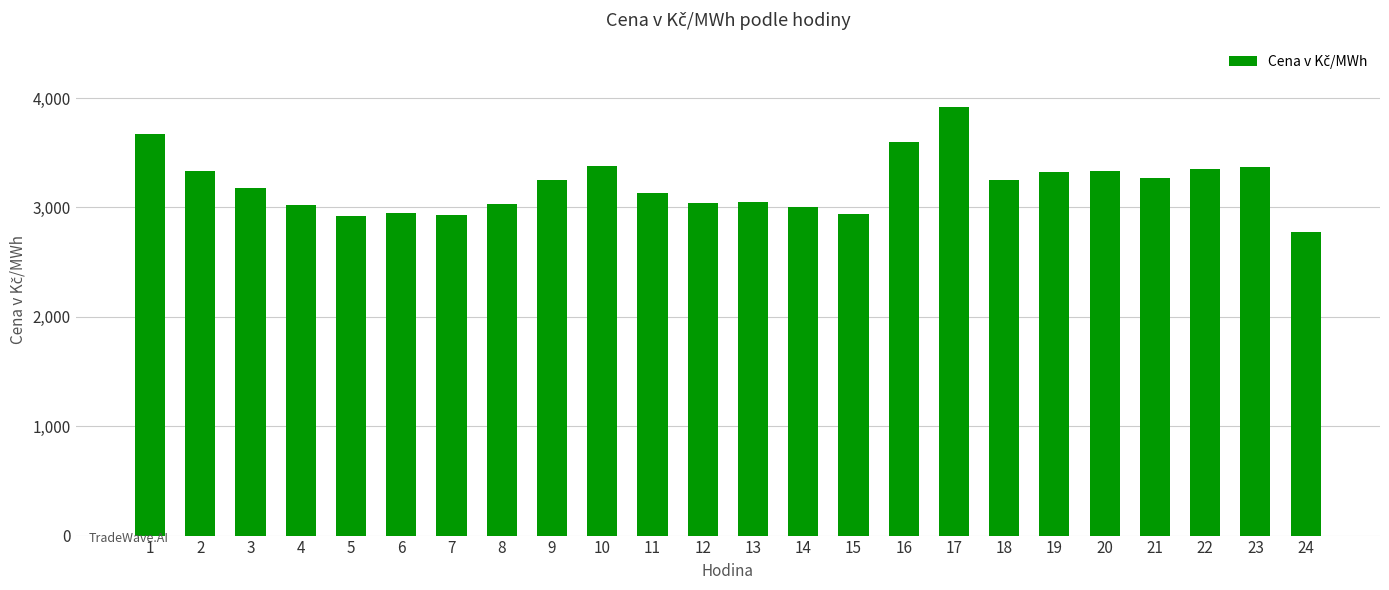

What is the change in value from 16 to 17?

+323.7